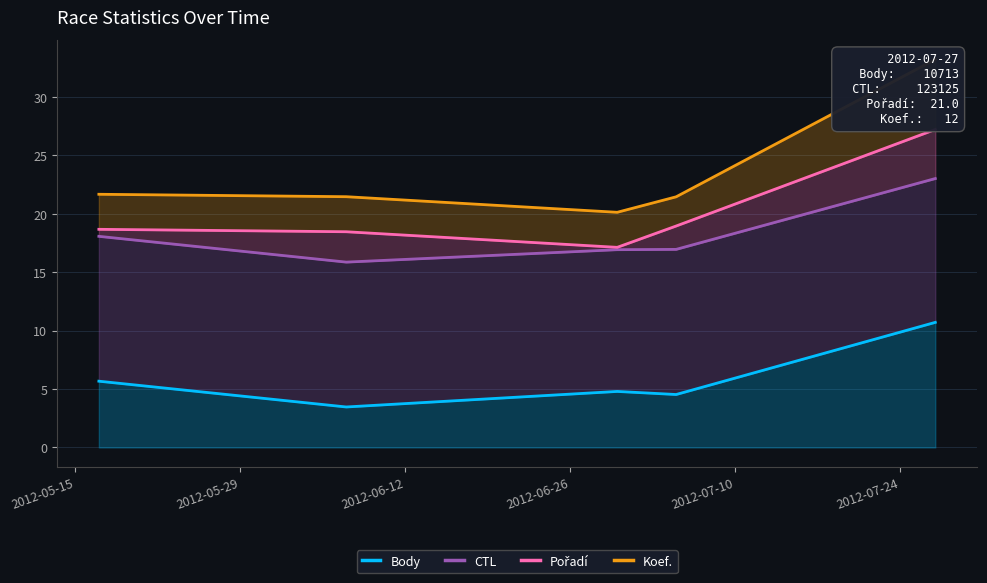

What is the average value of the CTL series?

18.2